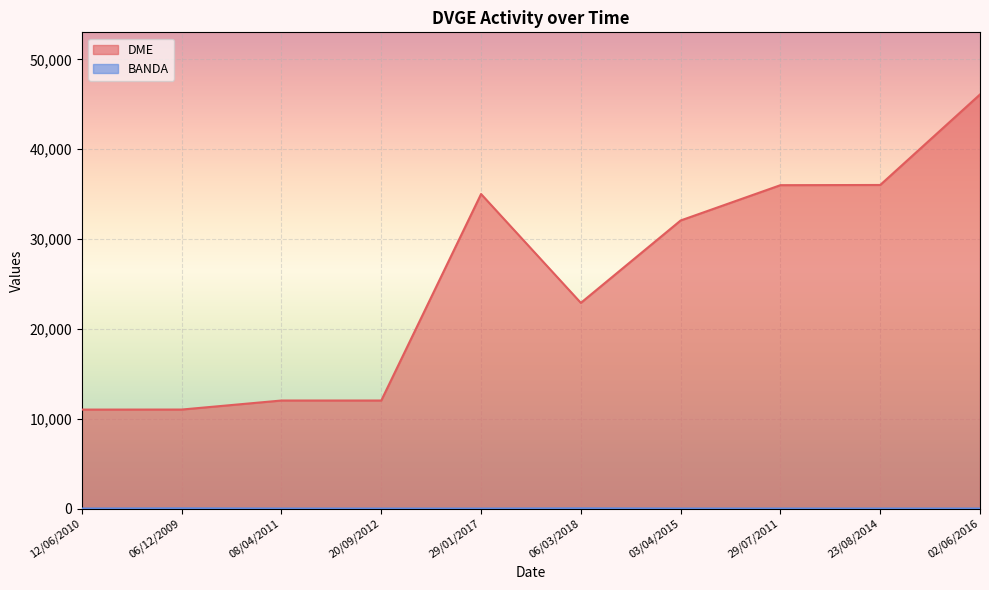

Does the chart display data point markers on the line(s)?

No